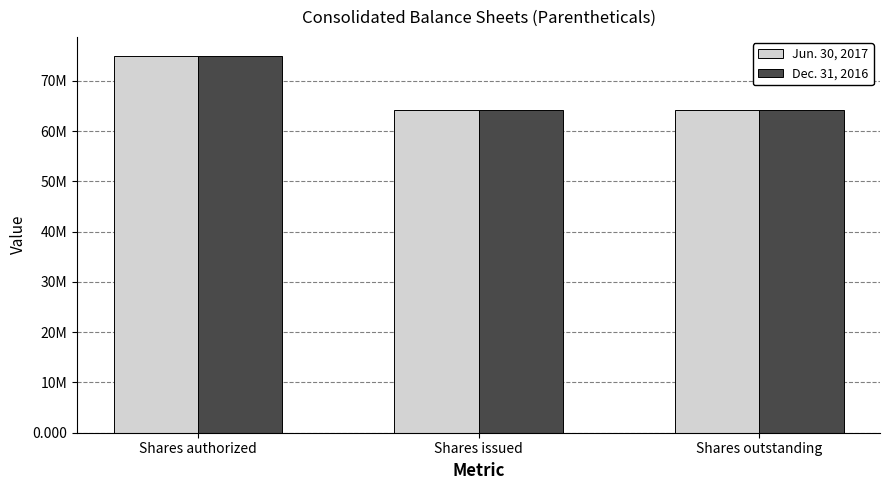

Reading left to right, transcribe all the data shown in this chart.

Jun. 30, 2017: Shares authorized=75000000	Shares issued=64122997	Shares outstanding=64122997
Dec. 31, 2016: Shares authorized=75000000	Shares issued=64122997	Shares outstanding=64122997